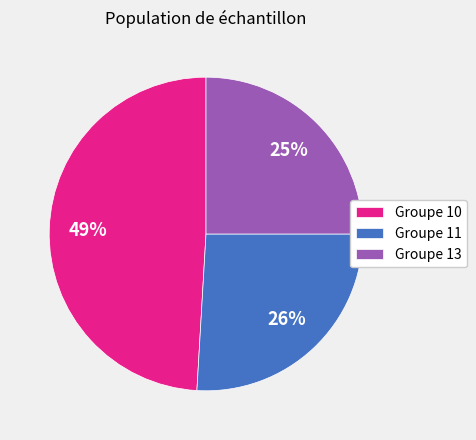

Is there a majority slice in this chart?

No